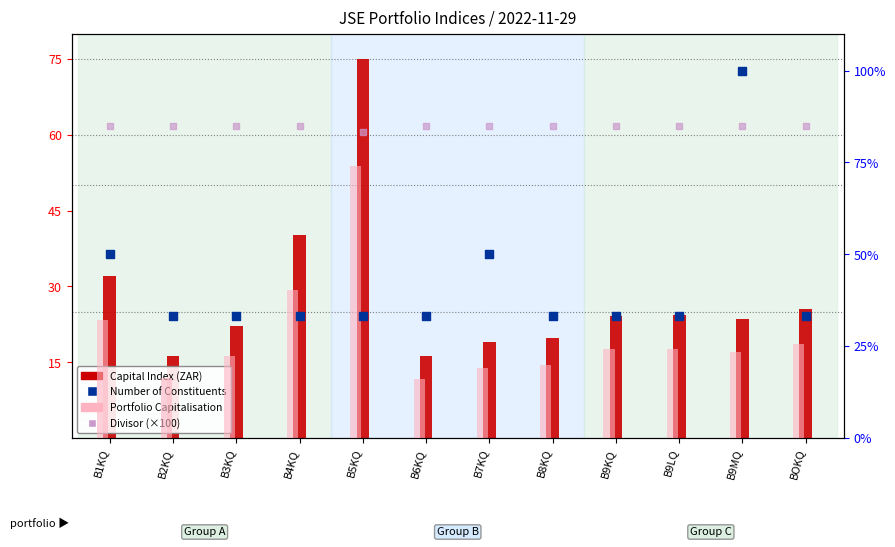

Which series has the largest total across all categories?

Divisor (×100)